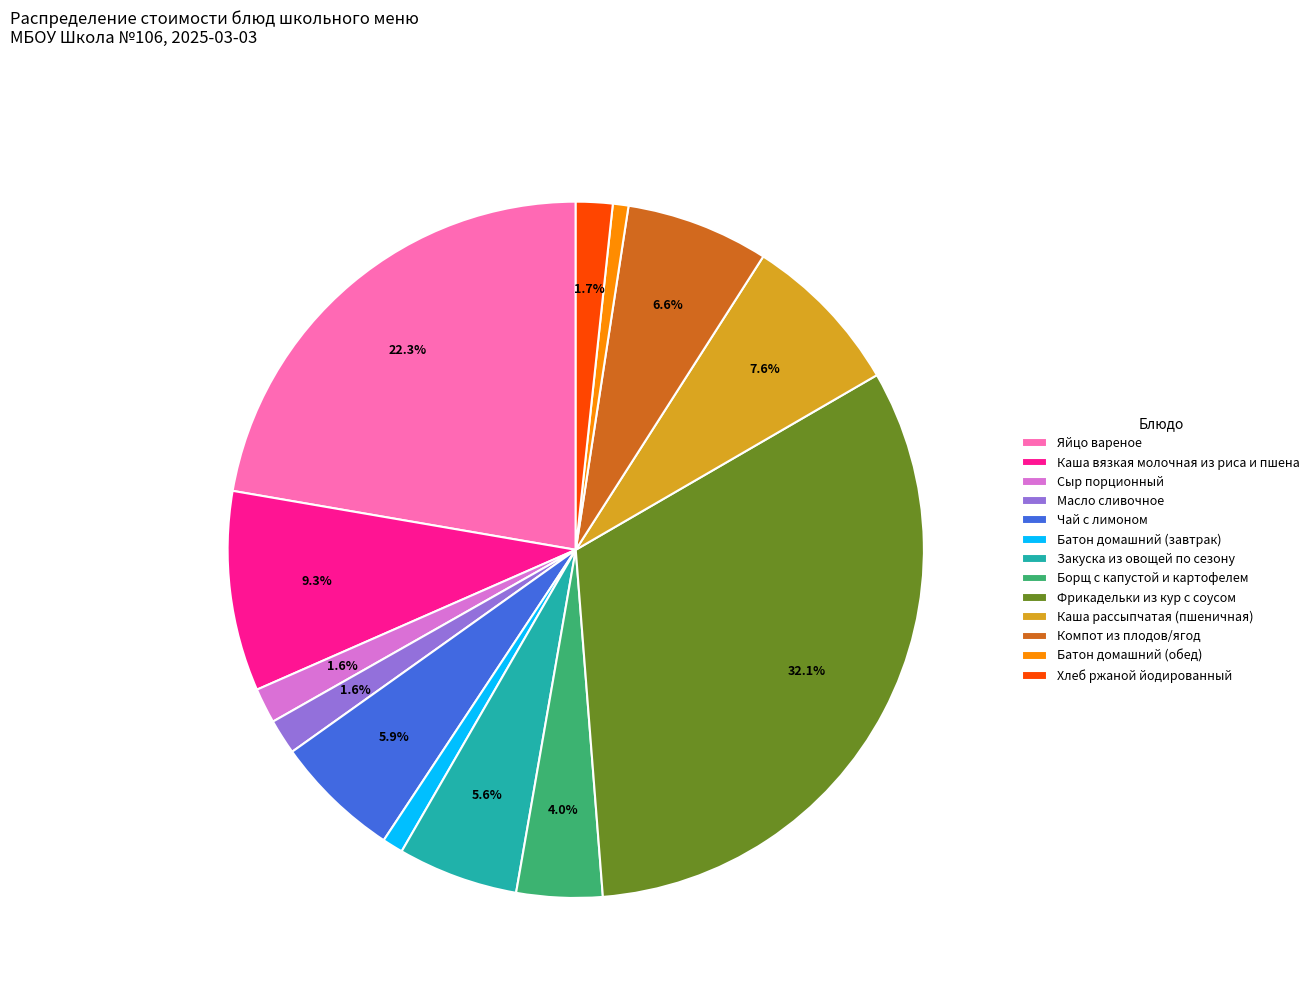

How many slices are in this pie chart?

13